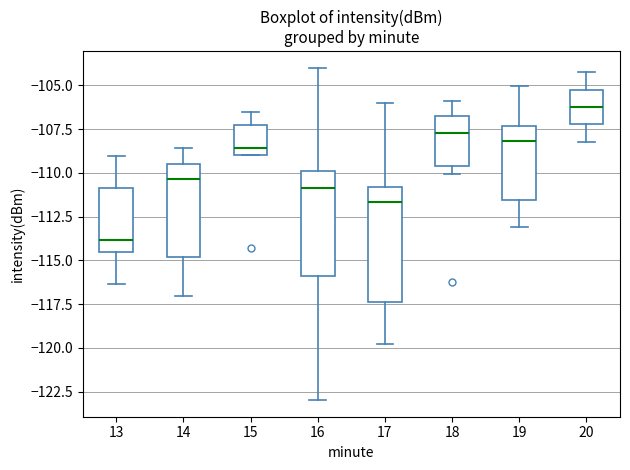

Reading left to right, transcribe this box plot: for each box, give where its median line is, the range the box spans, and where its two whiskers end, as read against the y-axis. The values are not printed on the chart, so give them approximately, as read against the axis.

13: median -114.0, box -114.5 to -111.0, whiskers -116.5 to -109.0
14: median -110.5, box -115.0 to -109.5, whiskers -117.0 to -108.5
15: median -108.5, box -109.0 to -107.5, whiskers -109.0 to -106.5
16: median -111.0, box -116.0 to -110.0, whiskers -123.0 to -104.0
17: median -111.5, box -117.5 to -111.0, whiskers -120.0 to -106.0
18: median -107.5, box -109.5 to -107.0, whiskers -110.0 to -106.0
19: median -108.0, box -111.5 to -107.5, whiskers -113.0 to -105.0
20: median -106.0, box -107.0 to -105.5, whiskers -108.0 to -104.5